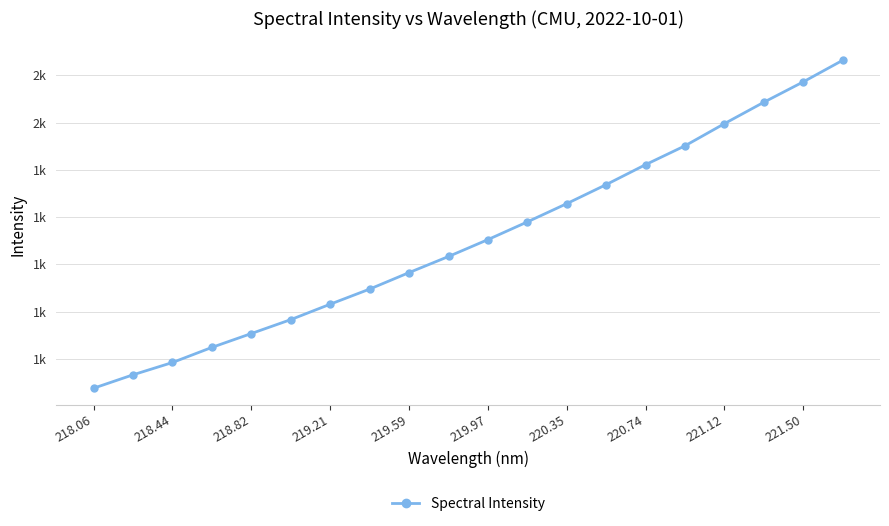

What is the difference between the second highest and minimum values?

648.0